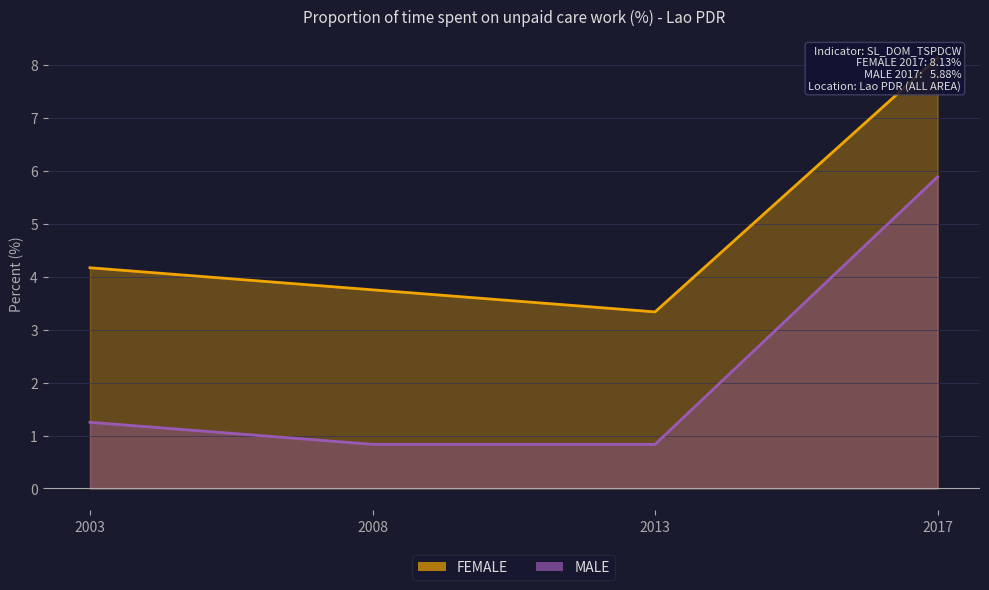

At which category is the sum across all series the highest?

2017